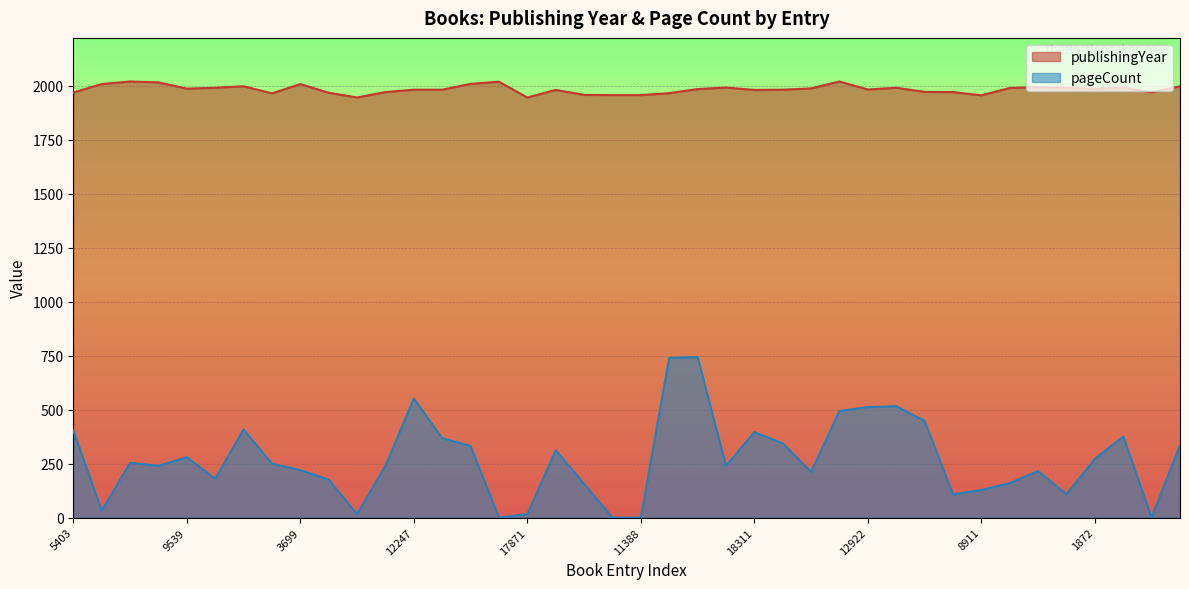

True or false: publishingYear has a value of 556 at 5474.

False